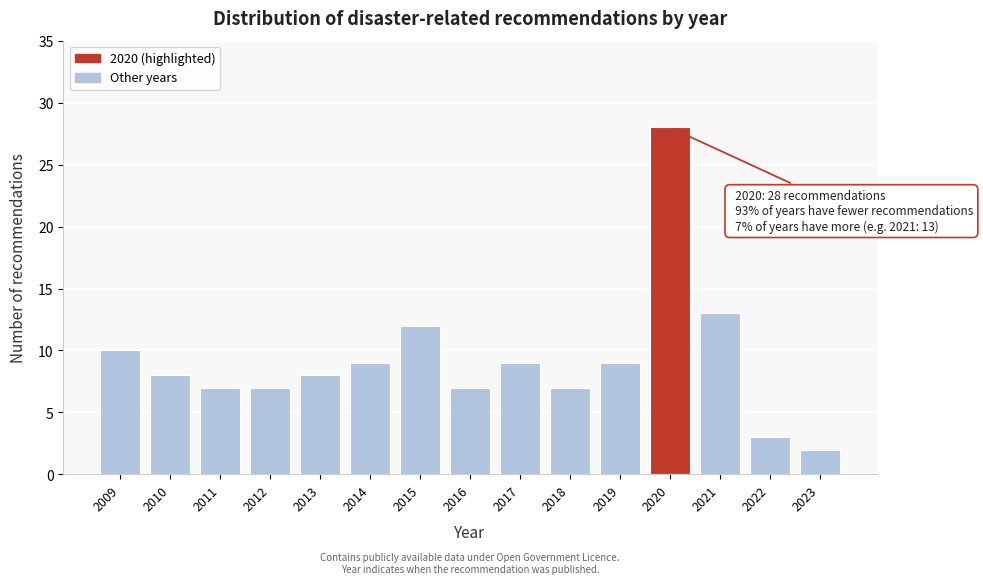

Reading left to right, list all the values displayed in this chart.

2009=10	2010=8	2011=7	2012=7	2013=8	2014=9	2015=12	2016=7	2017=9	2018=7	2019=9	2020=28	2021=13	2022=3	2023=2